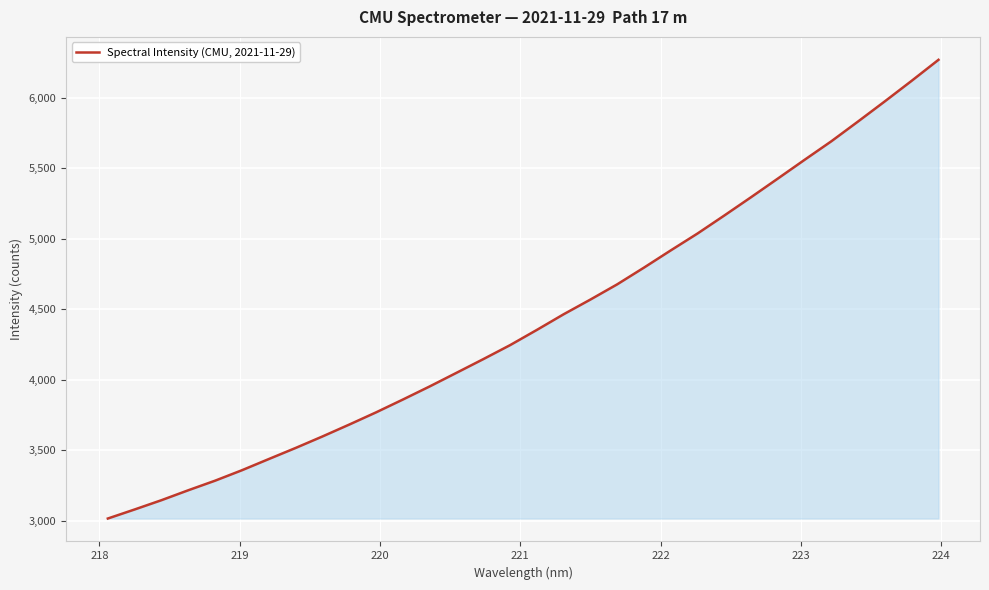

What is the maximum value shown in the chart?

6268.7